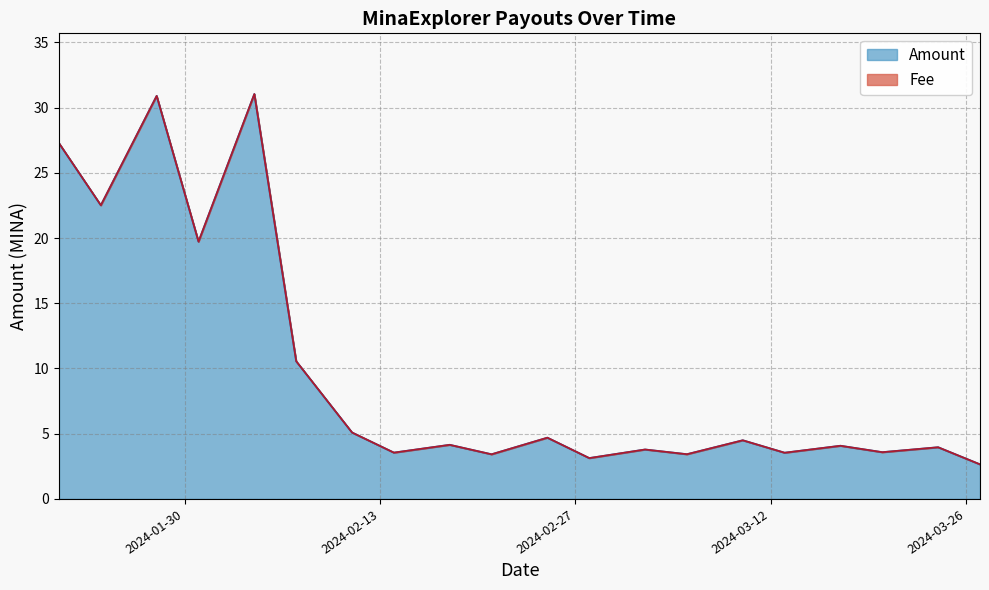

True or false: the data shows 30.5 at 2024-01-31.

False